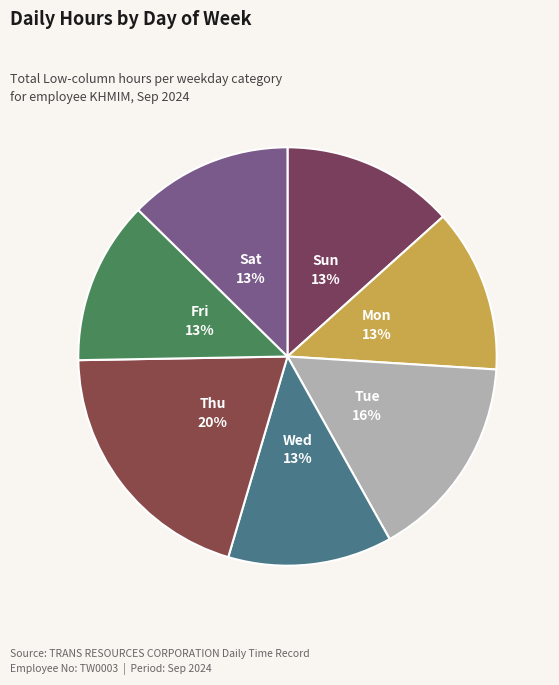

How many slices are in this pie chart?

7